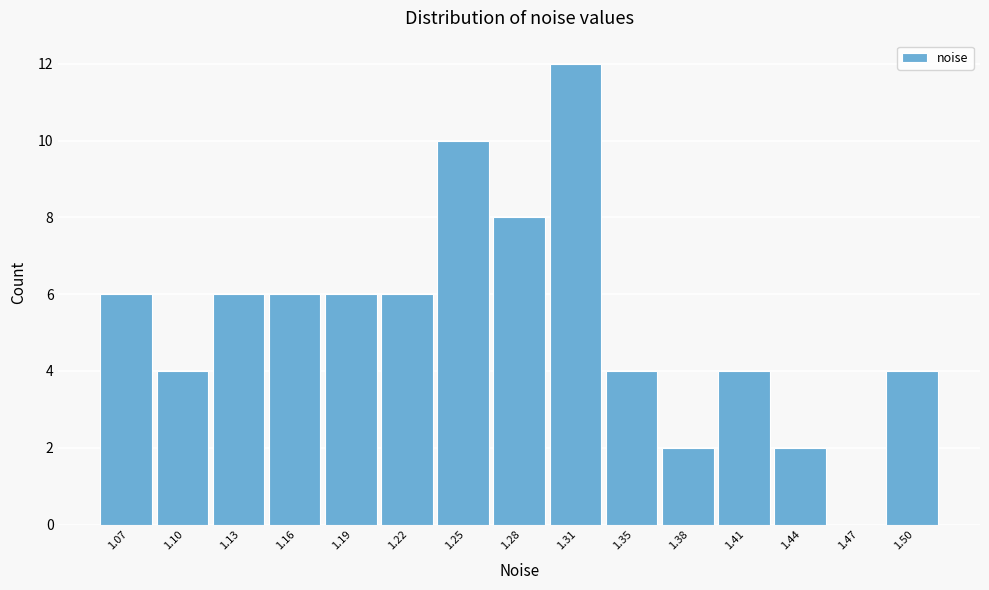

Reading left to right, transcribe this chart: for each bar, give the range it covers on the x-axis and its height. Neither the bar edges nor the heights are printed on the chart, so give them approximately, as read against the axes.

1.050 to 1.085: 6
1.085 to 1.115: 4
1.115 to 1.145: 6
1.145 to 1.175: 6
1.175 to 1.205: 6
1.205 to 1.235: 6
1.235 to 1.270: 10
1.270 to 1.300: 8
1.300 to 1.330: 12
1.330 to 1.360: 4
1.360 to 1.390: 2
1.390 to 1.420: 4
1.420 to 1.455: 2
1.455 to 1.485: 0
1.485 to 1.515: 4